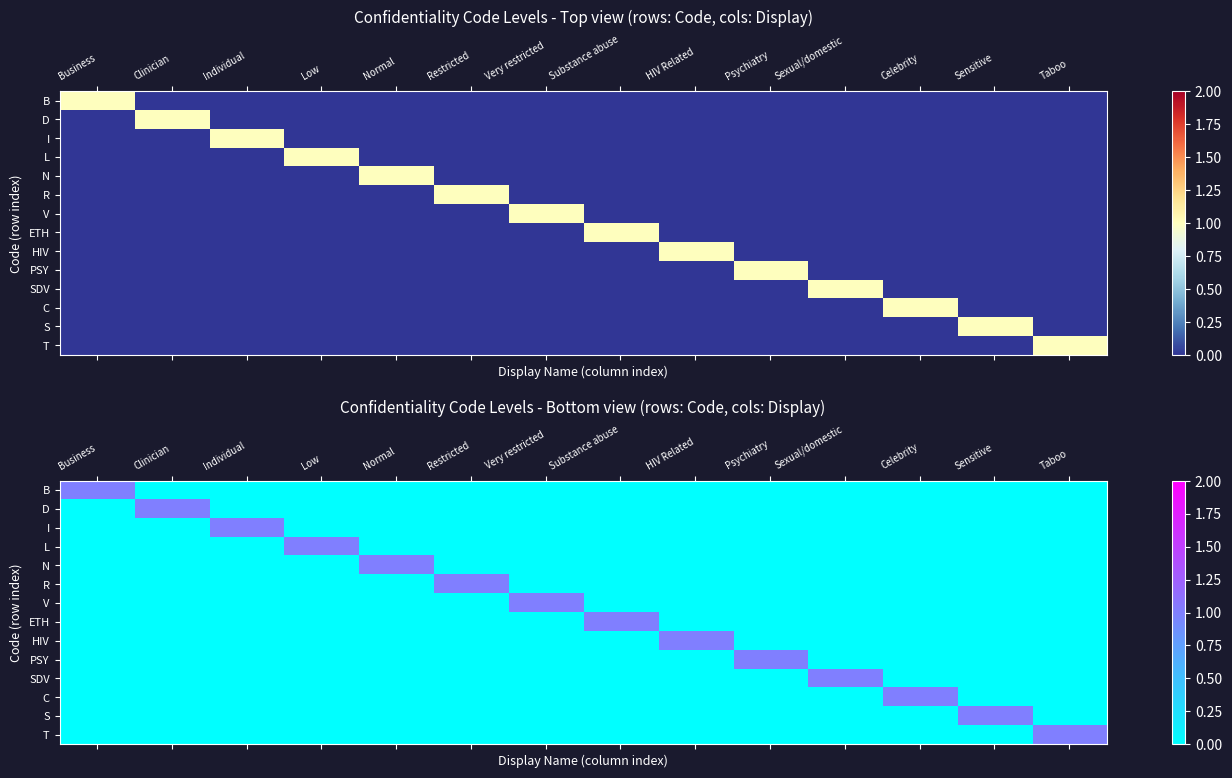

Count the R values in the range 0 to 1.

14